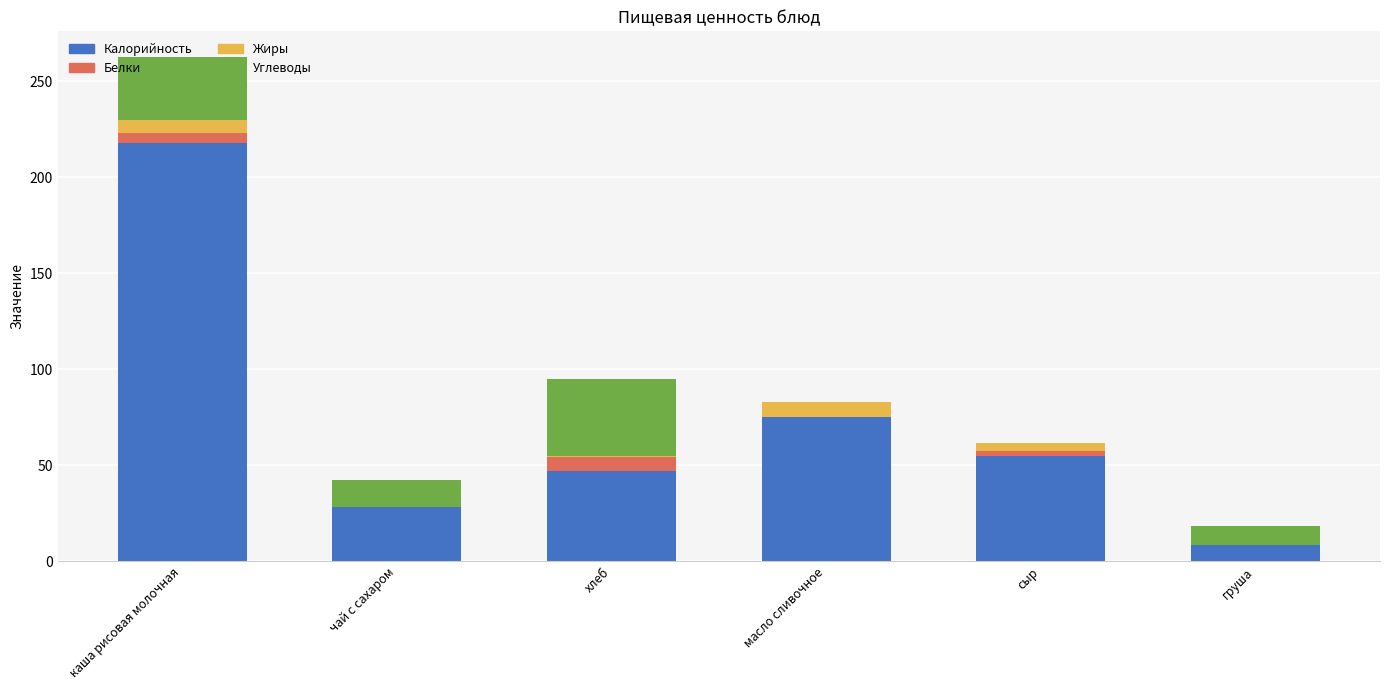

At which category is the sum across all series the highest?

каша рисовая молочная